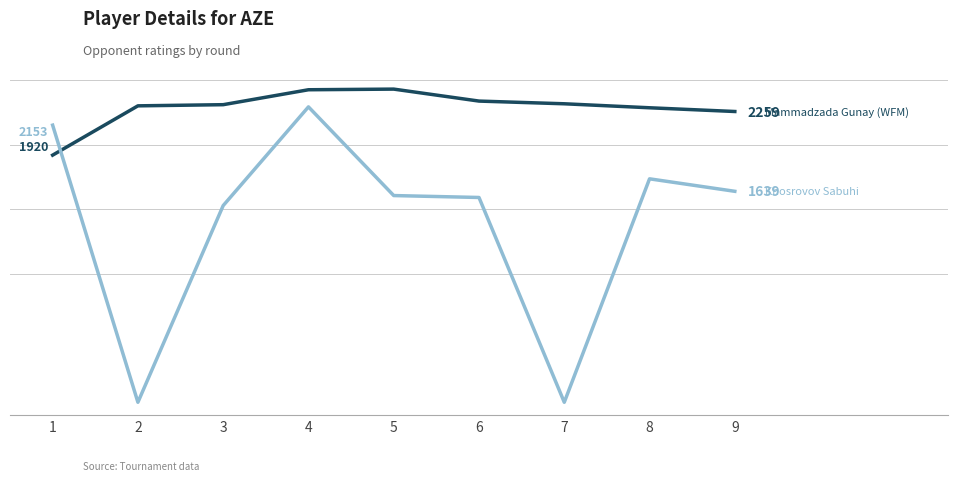

Is this an area chart (filled region under the line)?

No